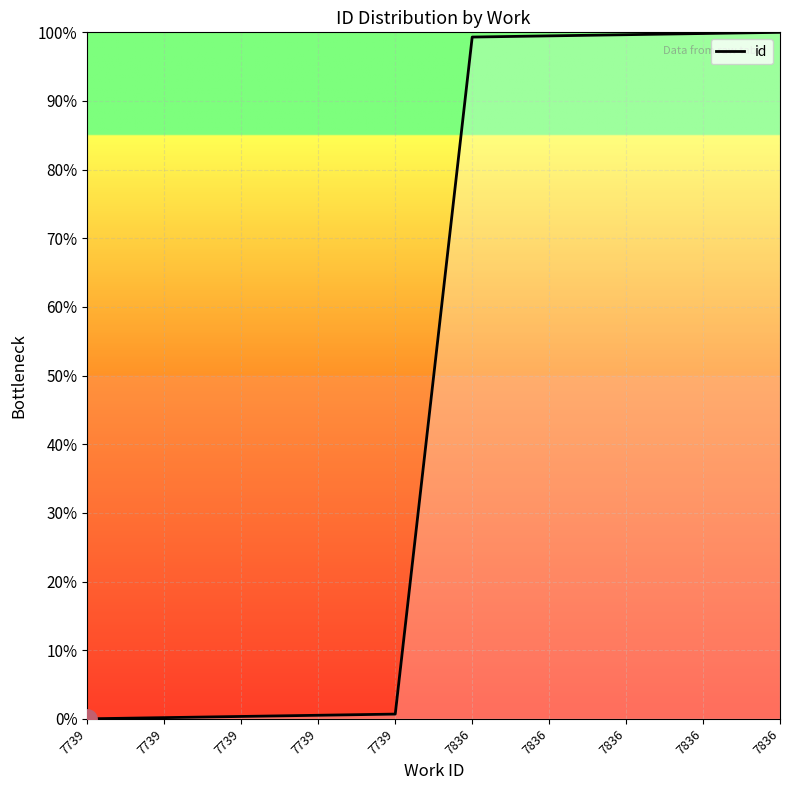

At which label is the value closest to 50?

7739